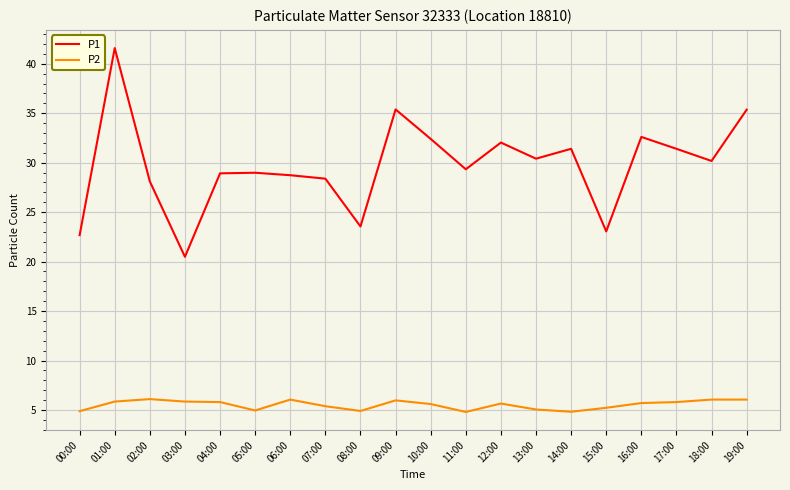

At which category does P1 reach its first local peak?

01:00